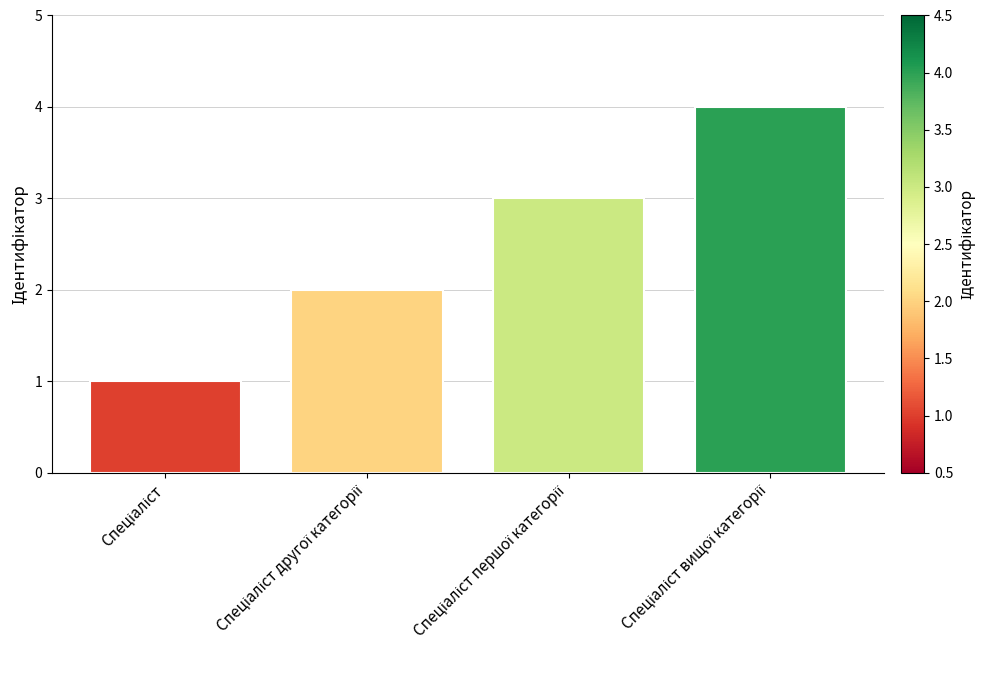

What is the maximum value shown in the chart?

4